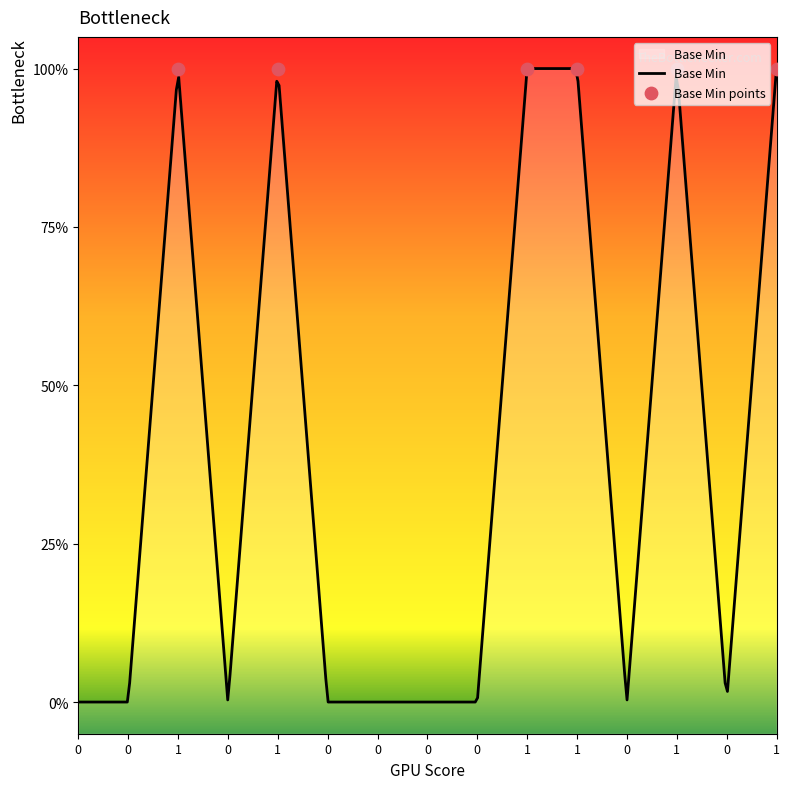

Between 1 and 1, which is larger?

1